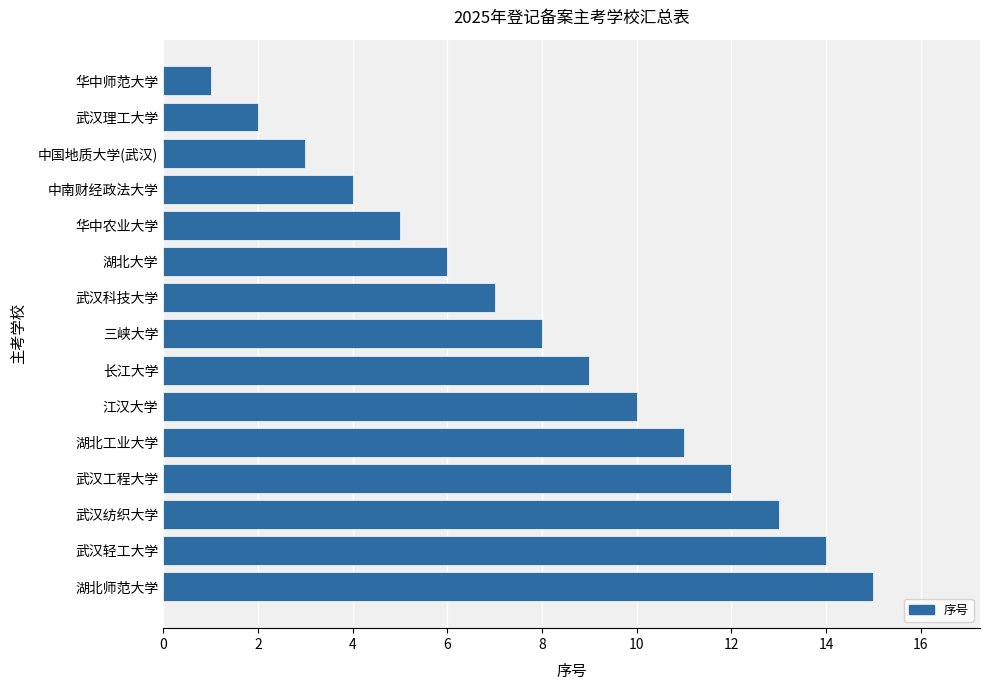

The value at 三峡大学 is 8. True or false?

True